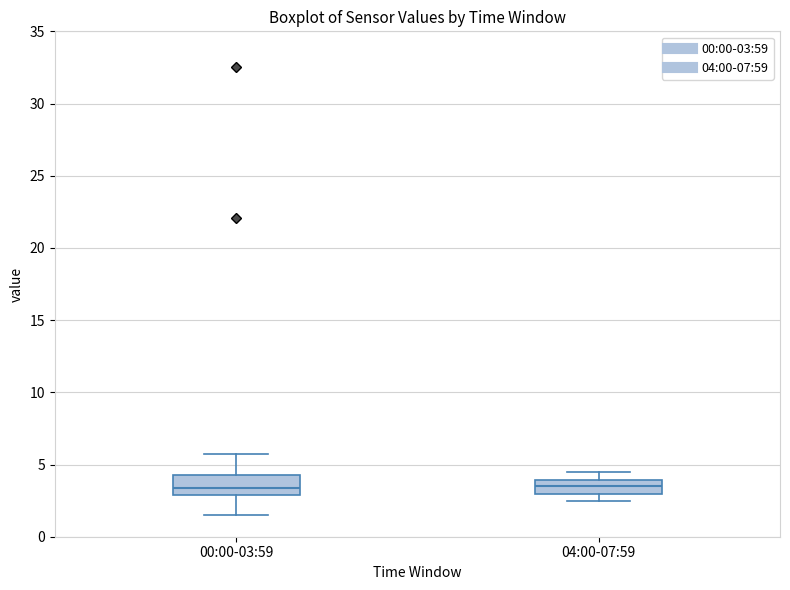

Reading left to right, read every box against the y-axis: the position of its median line, the range the box covers, and the ends of its whiskers. The values are not printed on the chart, so give them approximately, as read against the axis.

00:00-03:59: median 3.5, box 3.0 to 4.5, whiskers 1.5 to 5.5
04:00-07:59: median 3.5, box 3.0 to 4.0, whiskers 2.5 to 4.5